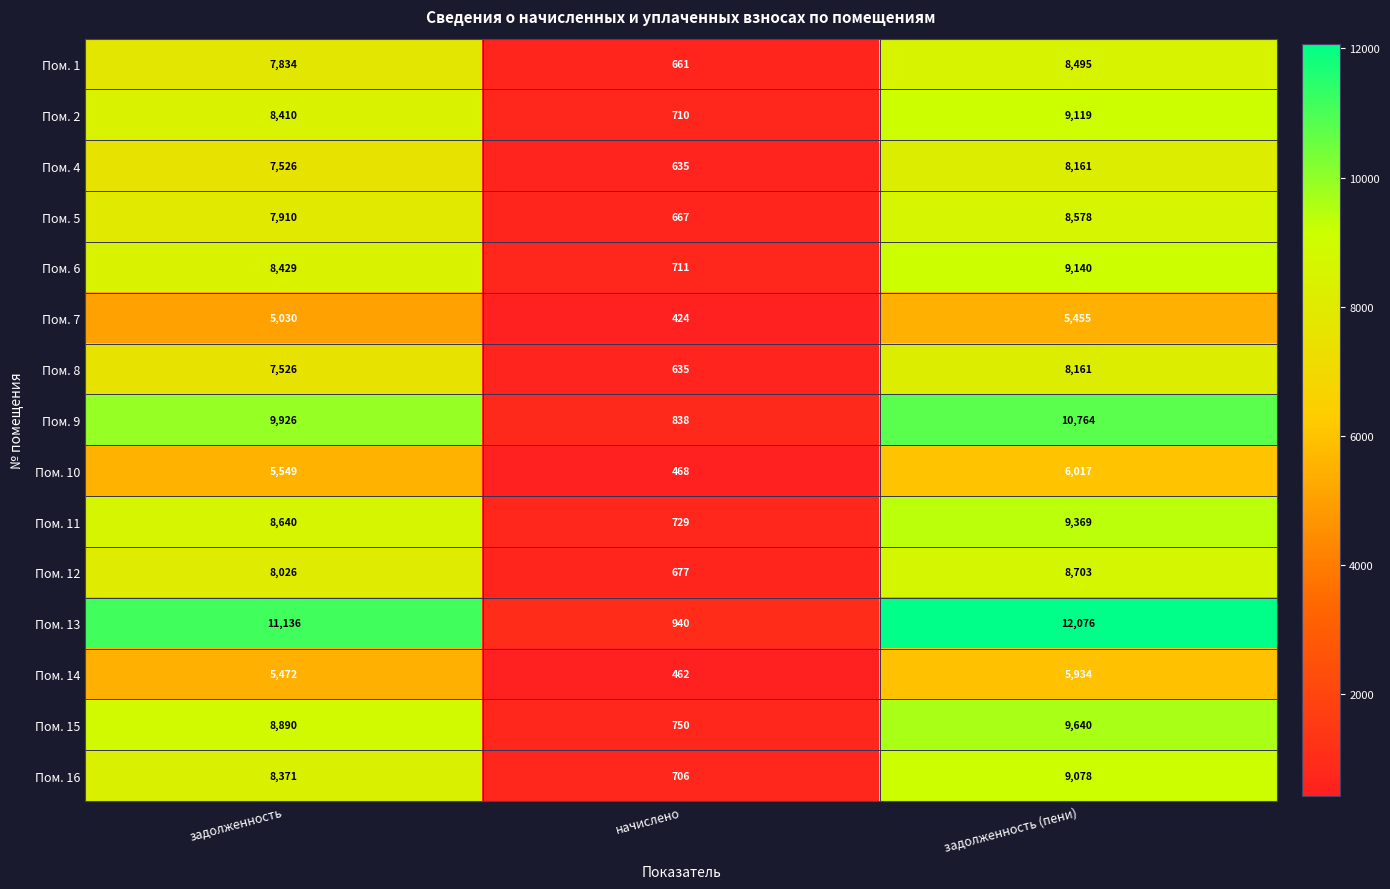

What is the difference between the Пом. 10 values at задолженность and начислено?

5081